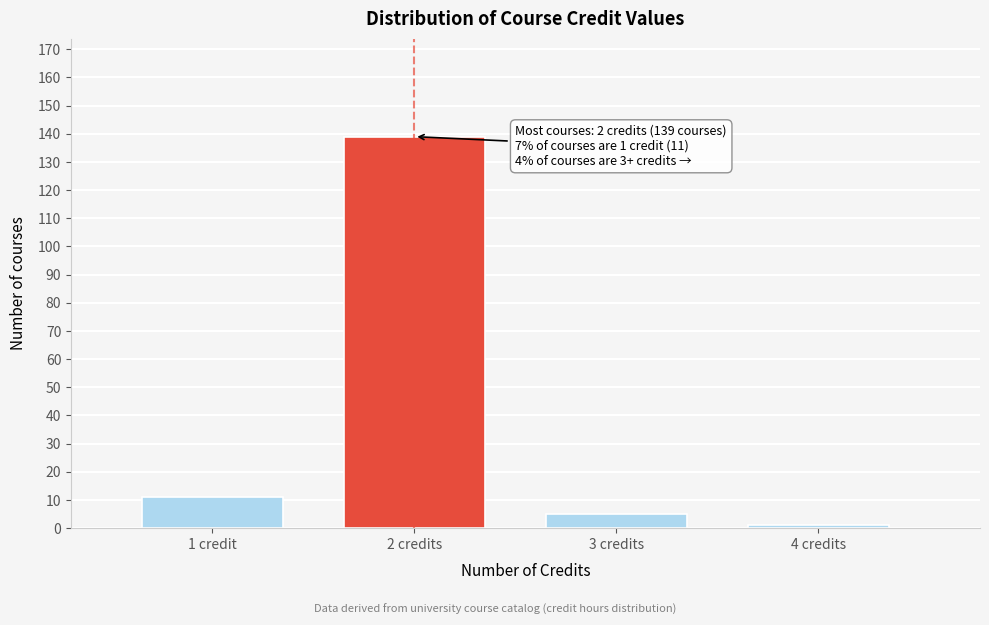

Reading left to right, what are all the values shown in this chart?

11	139	5	1